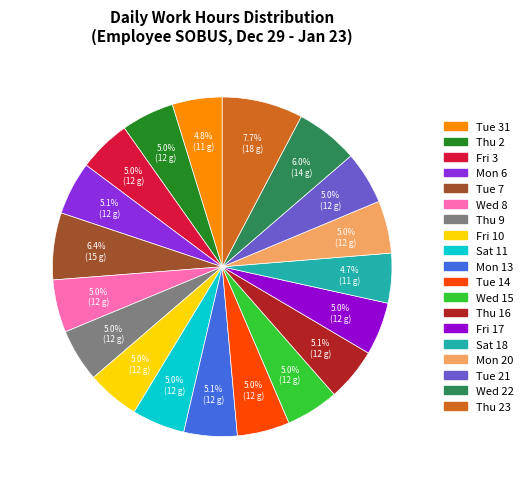

Does any single category account for the majority?

No